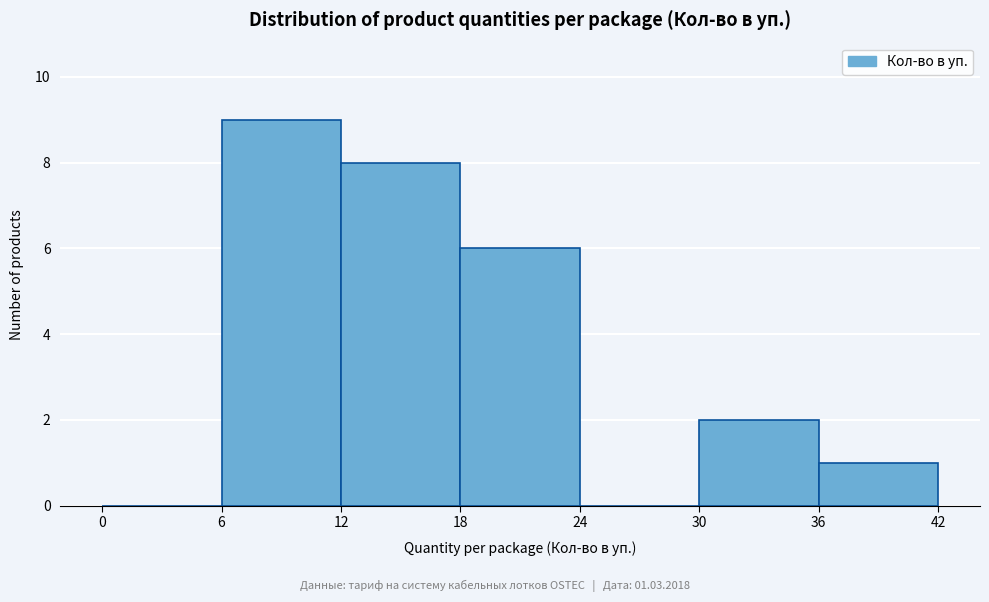

Over which range of the x-axis is the bar tallest?

6 to 12